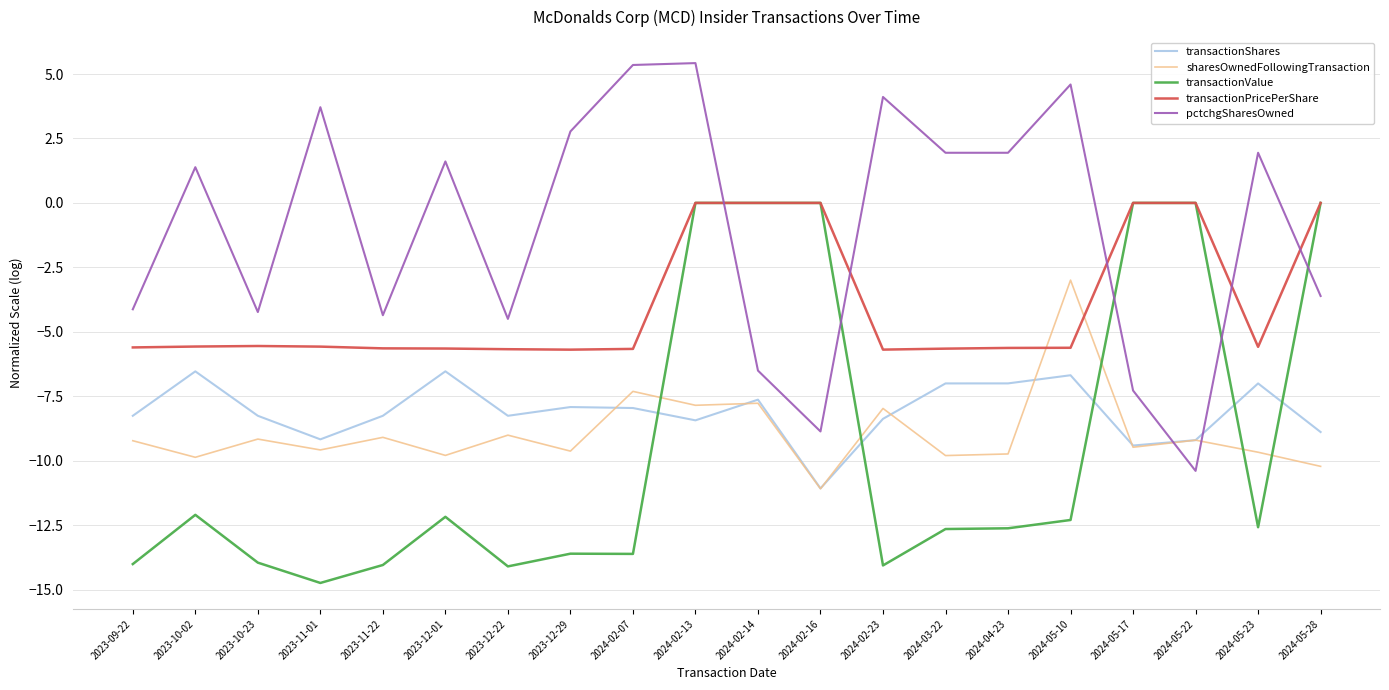

Is the value of transactionShares at 2024-02-16 greater than the value of transactionPricePerShare at 2024-02-16?

No